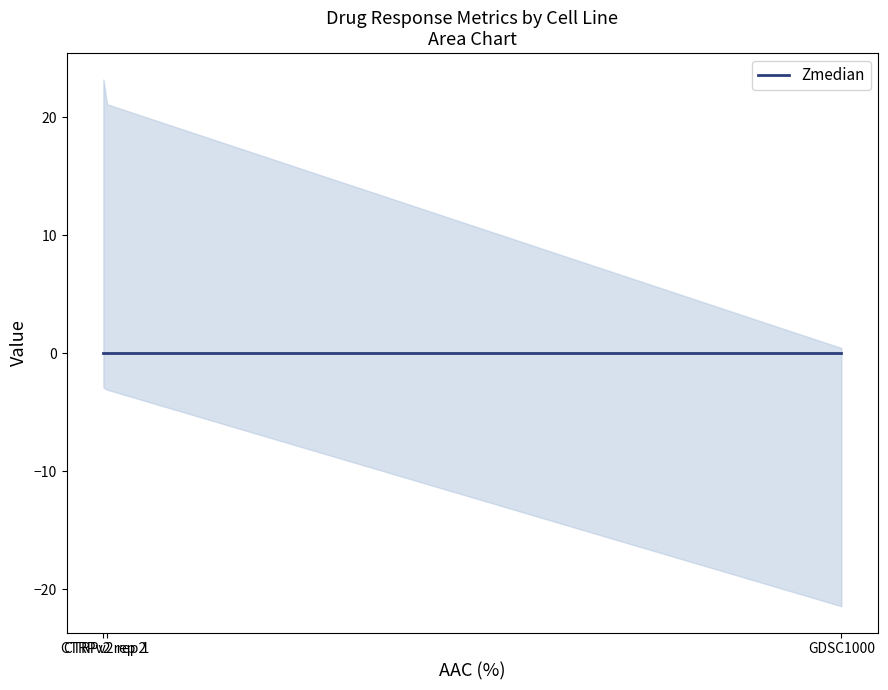

At how many categories does at least one series exceed 11?

2